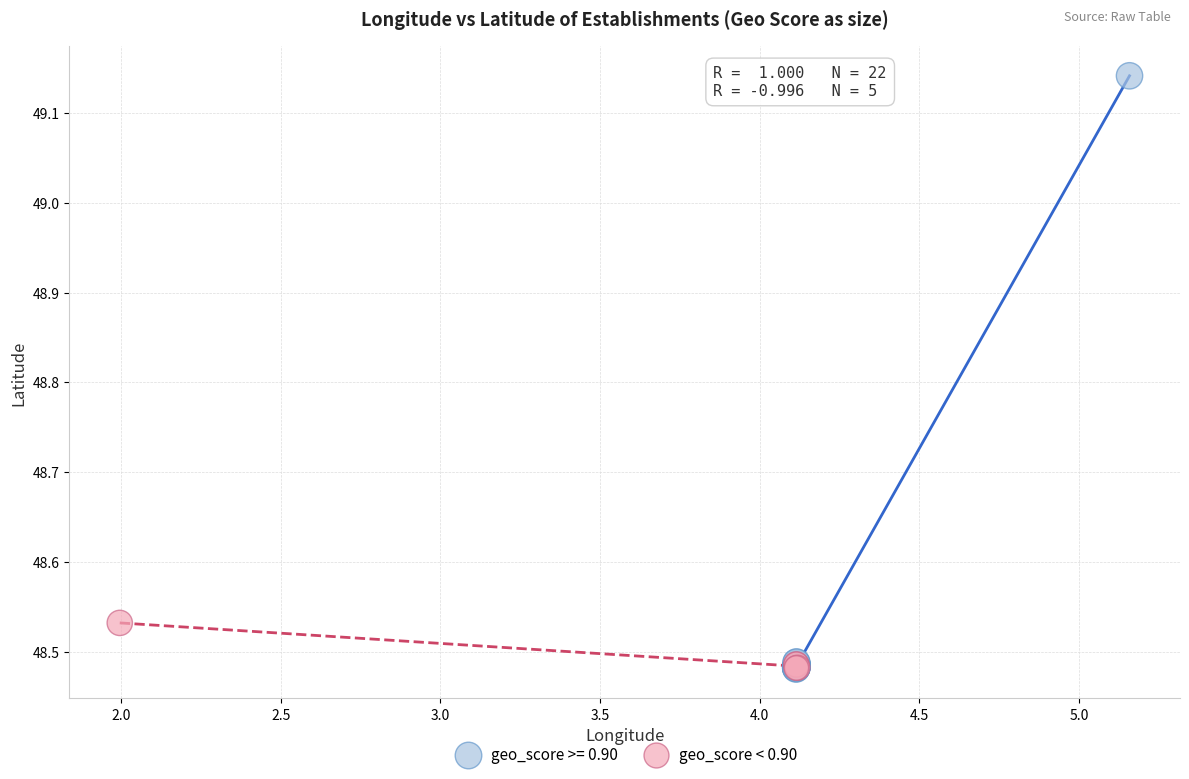

Which series reaches the maximum Y coordinate?

geo_score >= 0.90